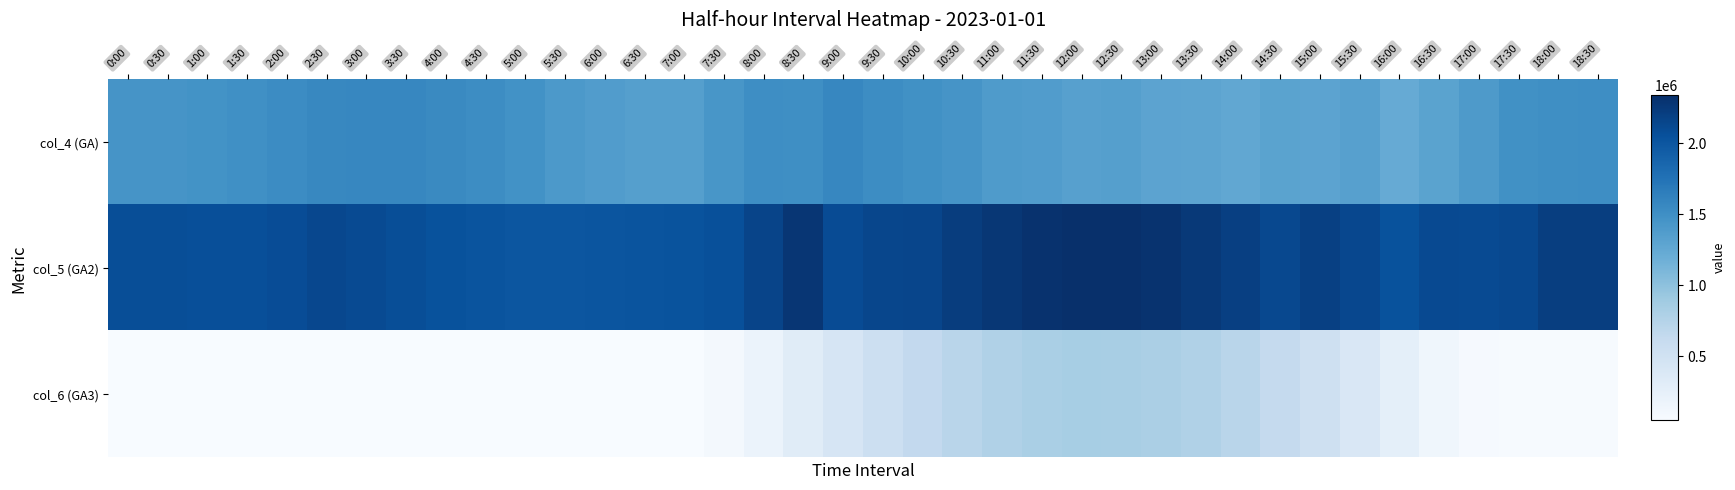

Count the number of data series in this chart.

3